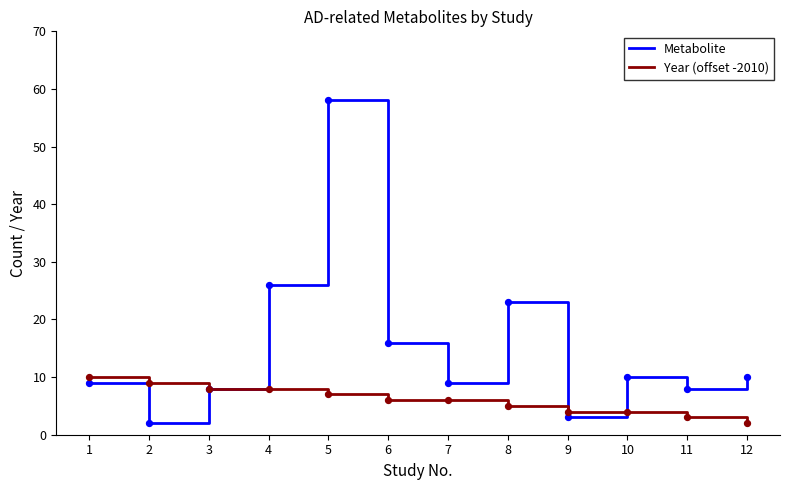

Between 3 and 5, which series saw the biggest shift?

Metabolite